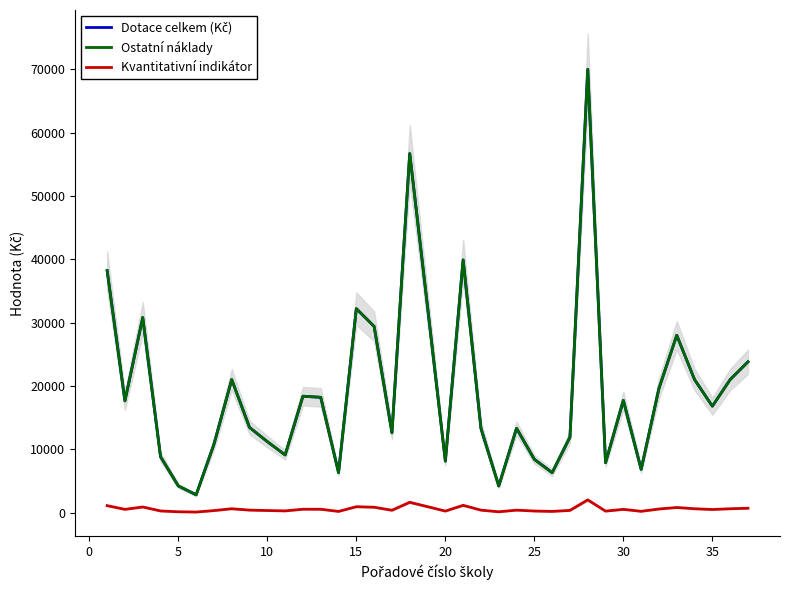

True or false: Dotace celkem (Kč) and Kvantitativní indikátor cross at least once.

False